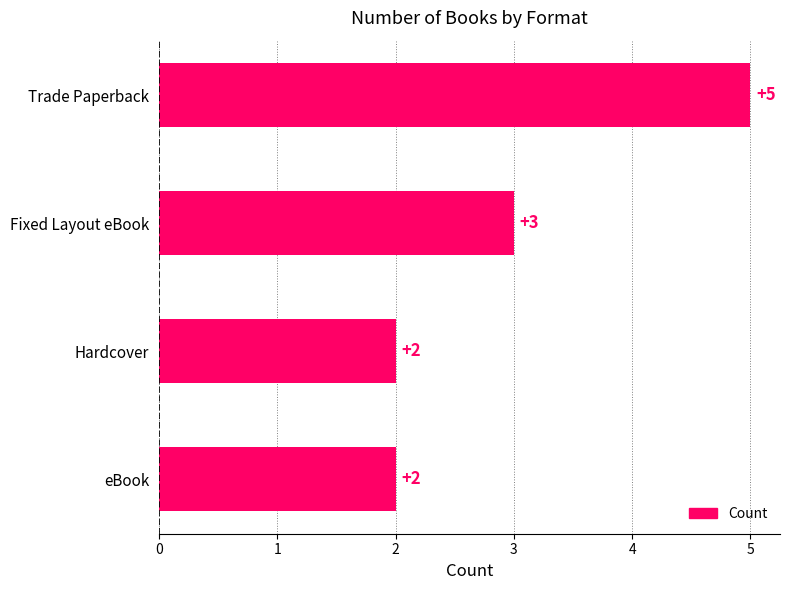

Reading top to bottom, what are all the values shown in this chart?

Trade Paperback=5	Fixed Layout eBook=3	Hardcover=2	eBook=2